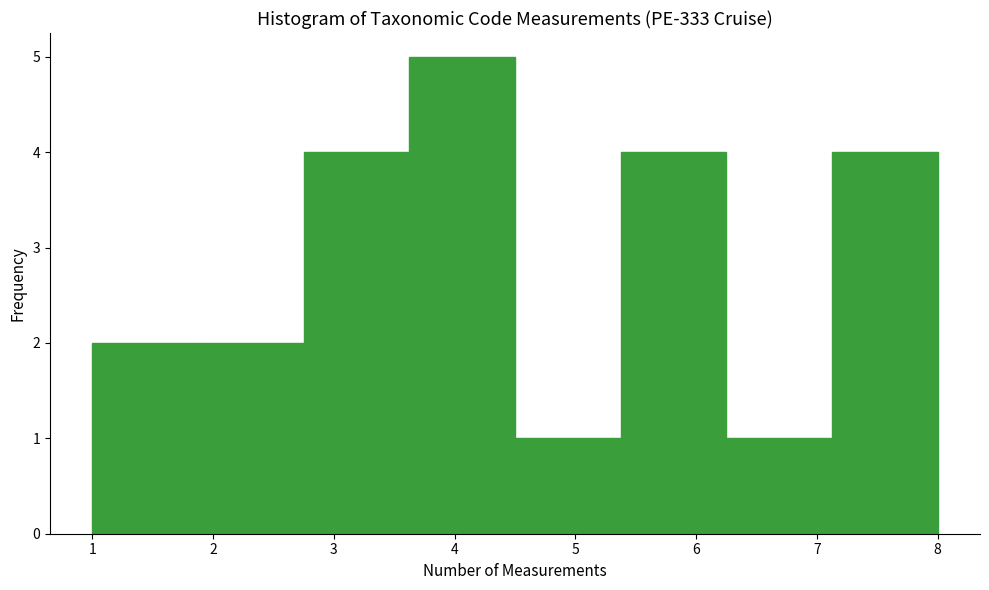

Reading left to right, transcribe this chart: for each bar, give the range it covers on the x-axis and its height. Neither the bar edges nor the heights are printed on the chart, so give them approximately, as read against the axes.

1.0 to 1.9: 2
1.9 to 2.8: 2
2.8 to 3.6: 4
3.6 to 4.5: 5
4.5 to 5.4: 1
5.4 to 6.3: 4
6.3 to 7.1: 1
7.1 to 8.0: 4